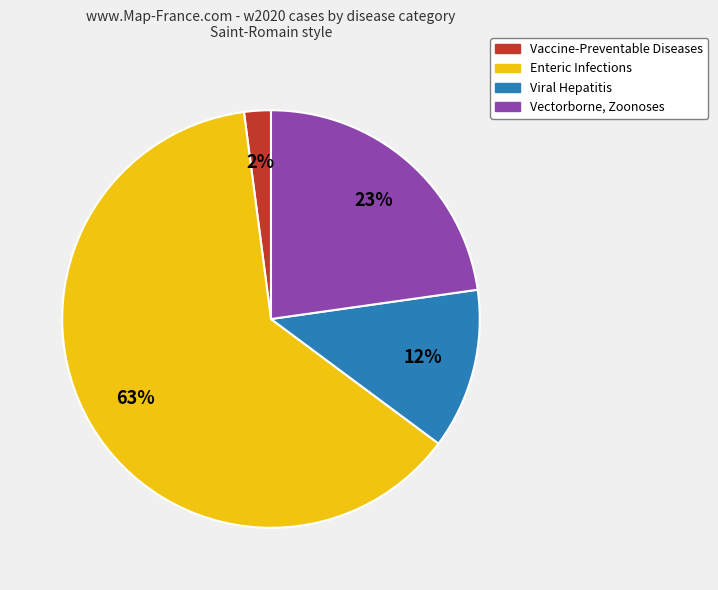

How many slices are in this pie chart?

4